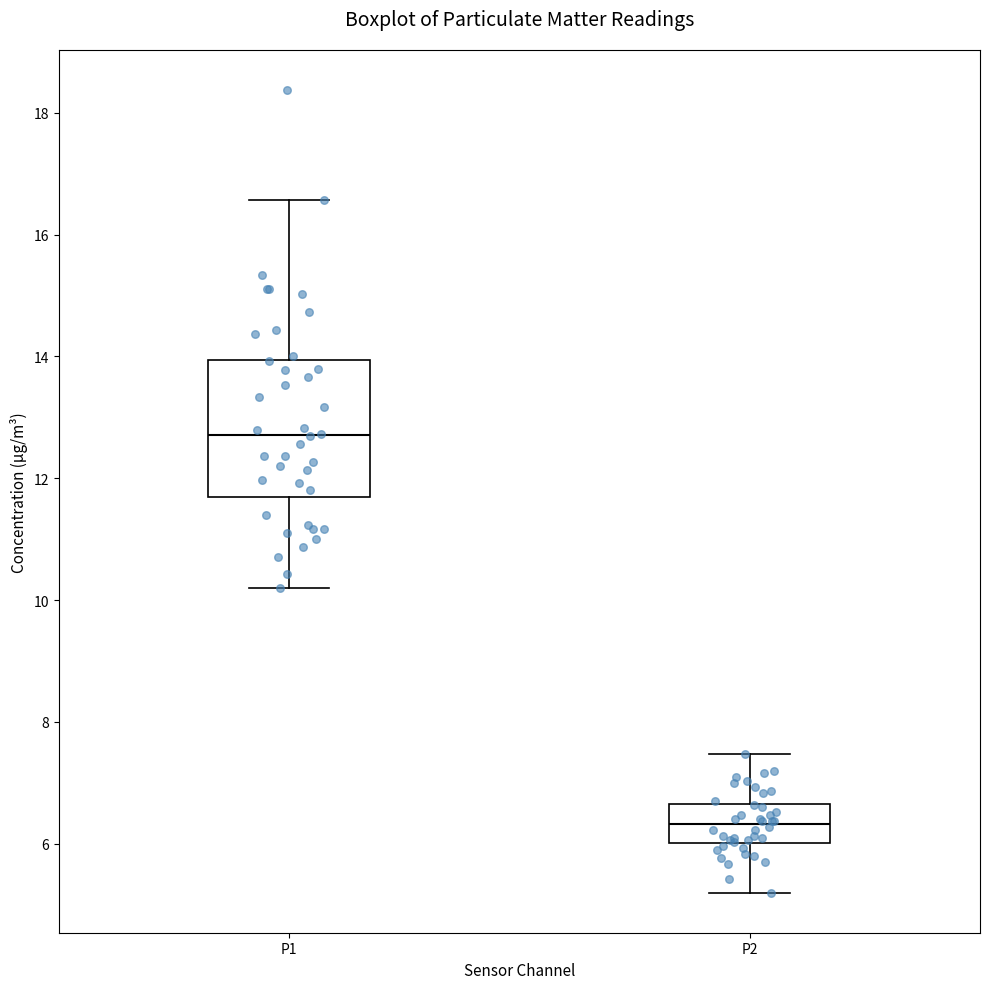

Which box's median line is the highest?

P1